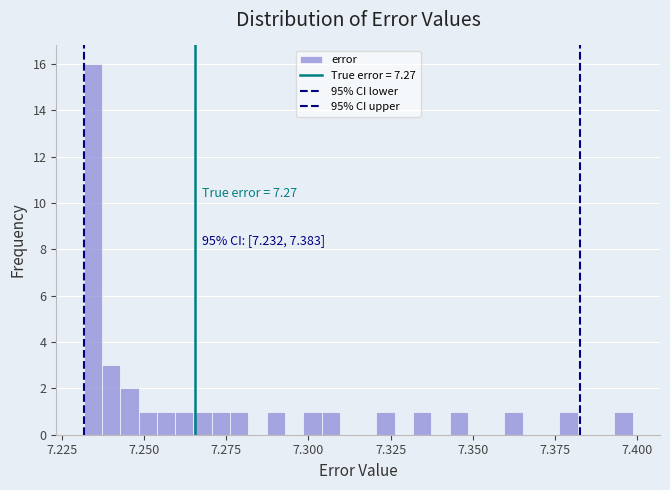

Read against the x-axis, roughly where is the centre of the tallest bar?

7.235